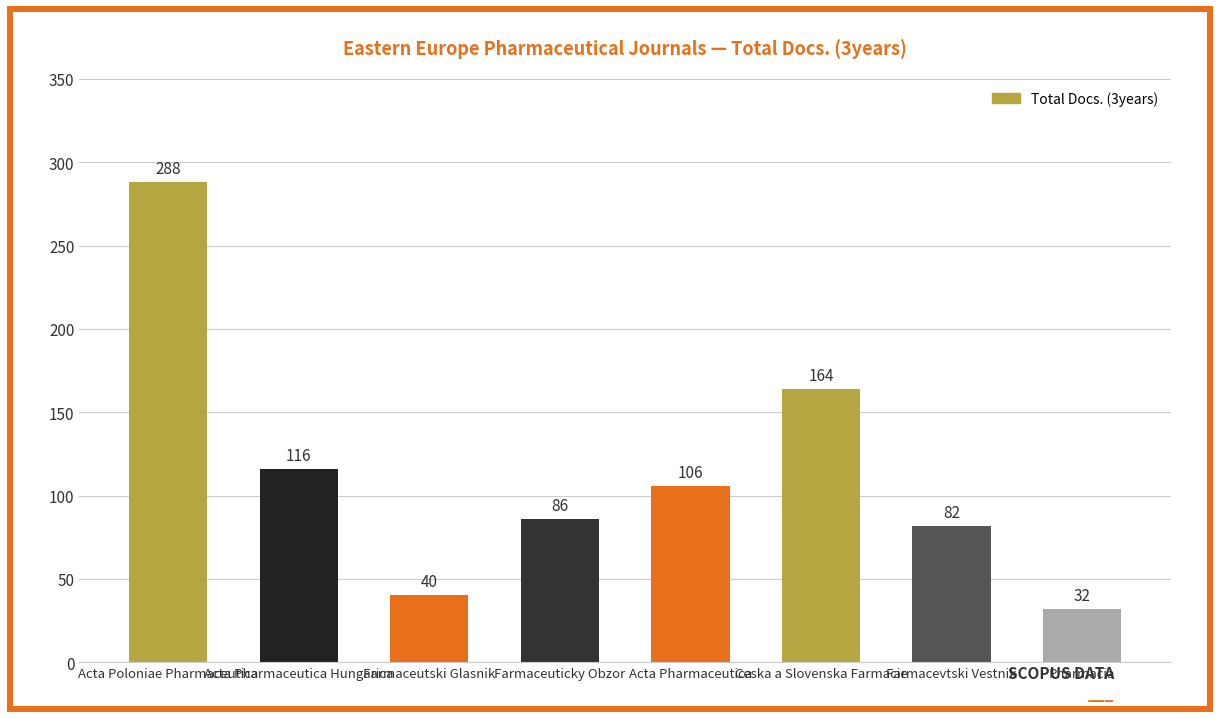

List the labels in order of value, largest first.

Acta Poloniae Pharmaceutica, Ceska a Slovenska Farmacie, Acta Pharmaceutica Hungarica, Acta Pharmaceutica, Farmaceuticky Obzor, Farmacevtski Vestnik, Farmaceutski Glasnik, Pharmacia